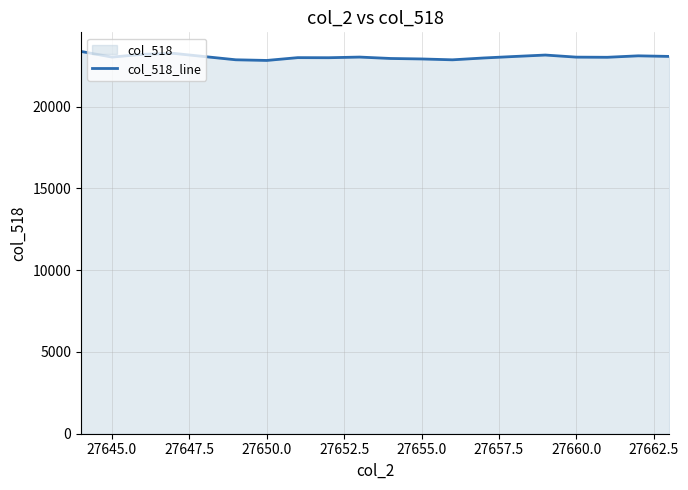

What is the maximum value shown in the chart?

23382